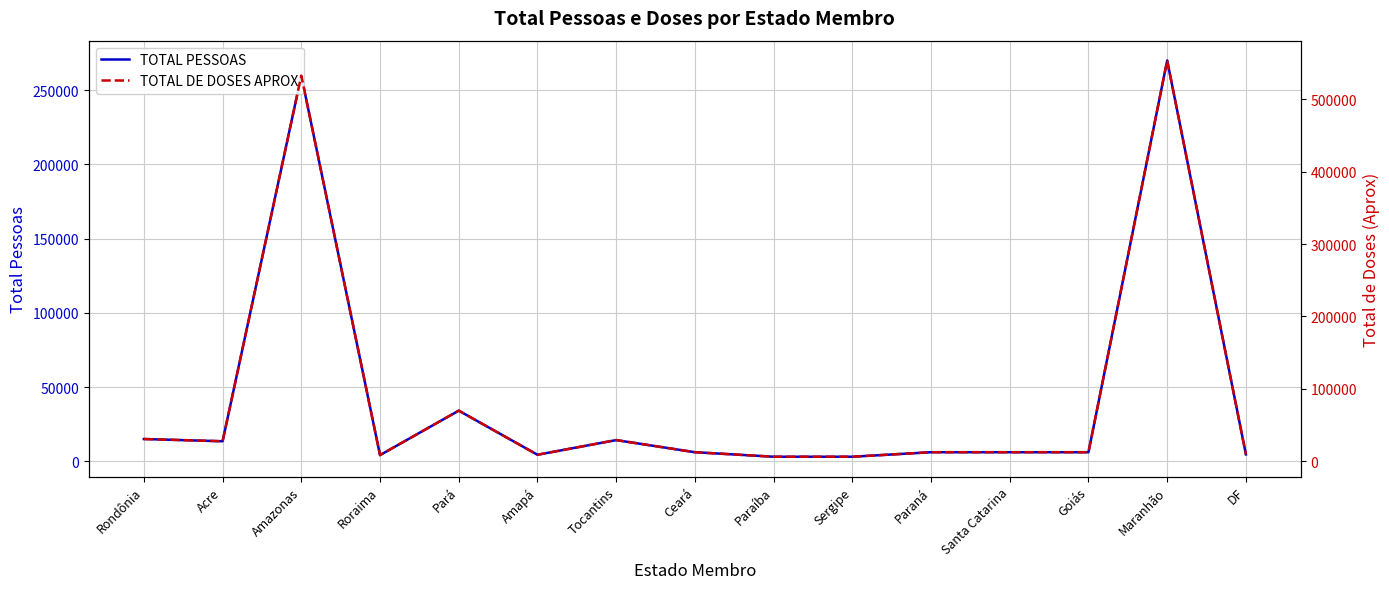

What is the greatest value displayed?

553500.0